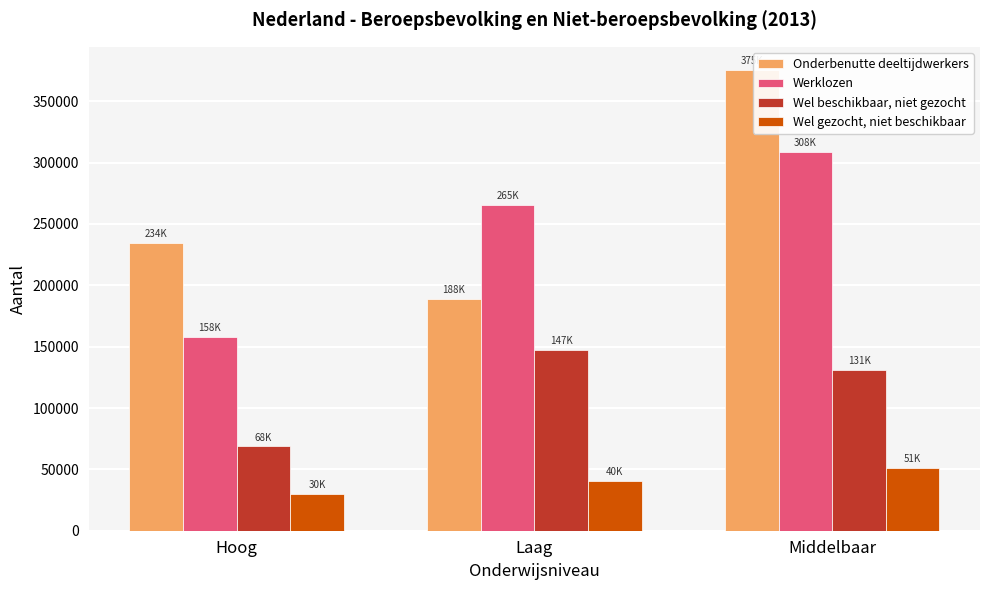

Does the chart contain any negative values?

No